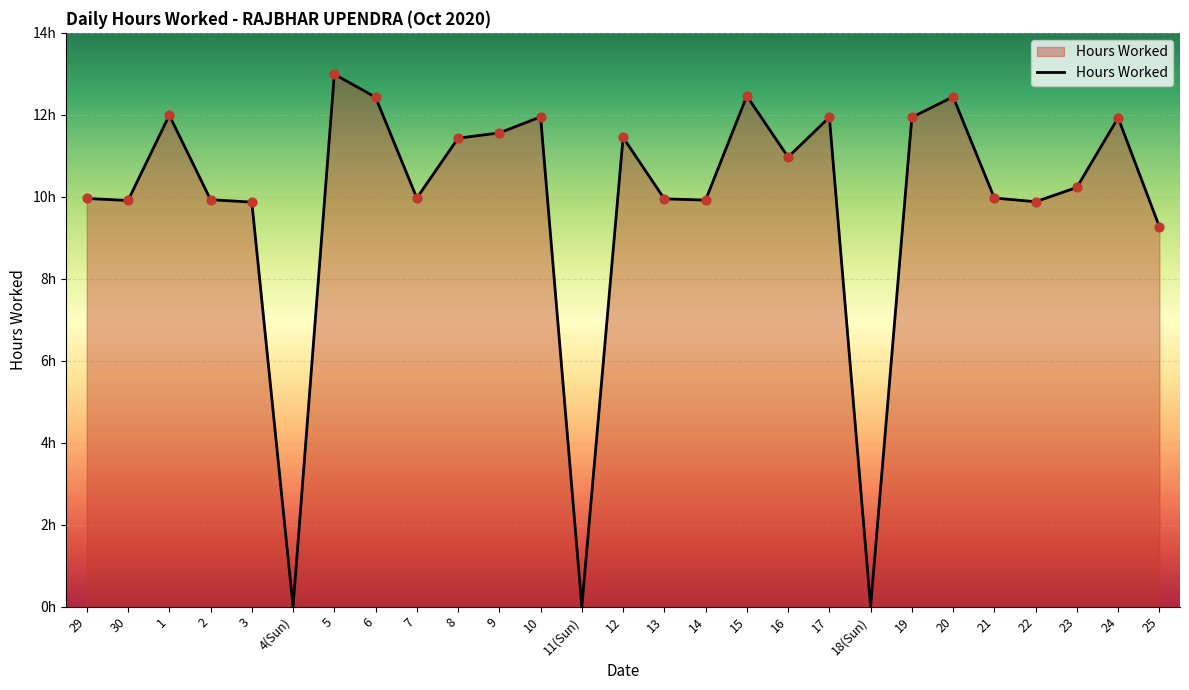

Is this an area chart (filled region under the line)?

Yes